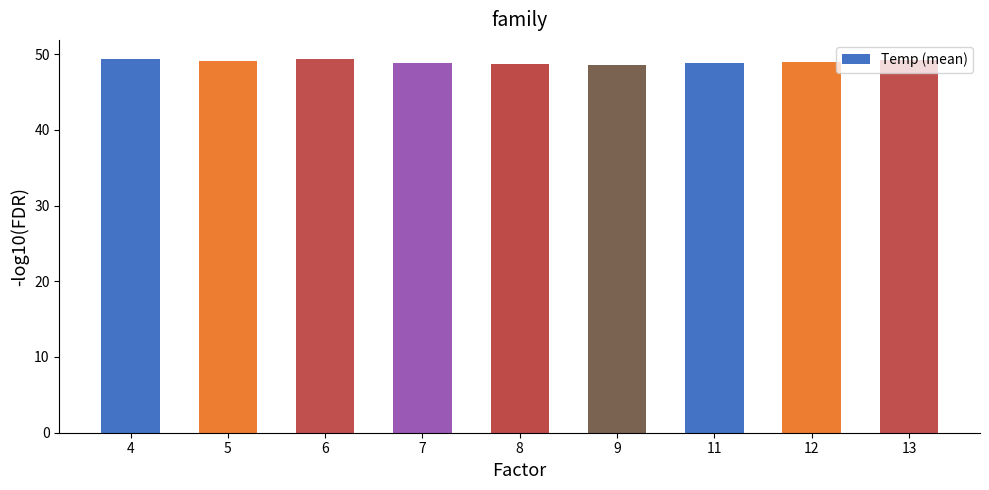

What is the sum of the values at 8 and 12?

97.6